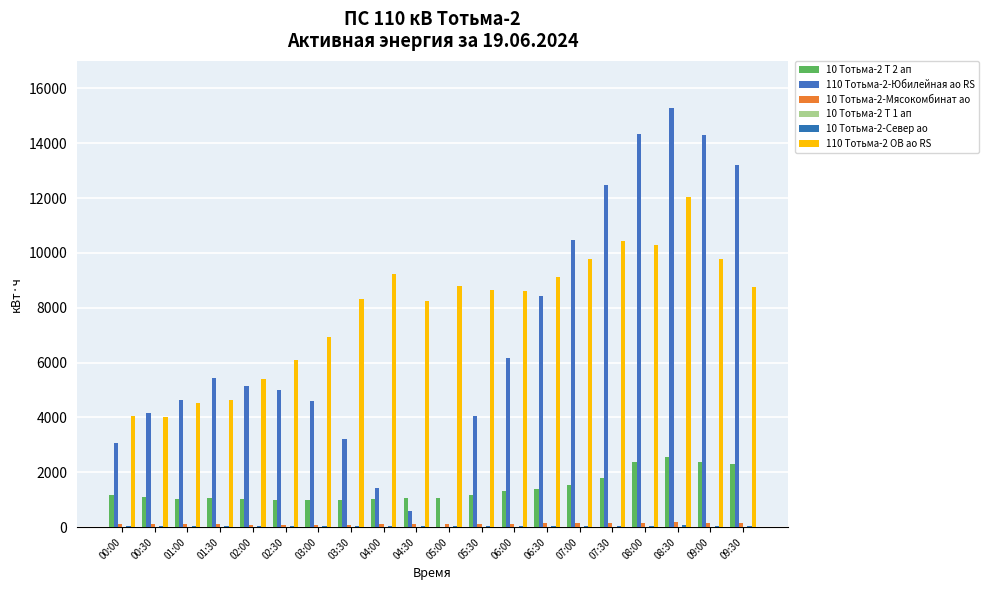

How many groups of bars are there?

20